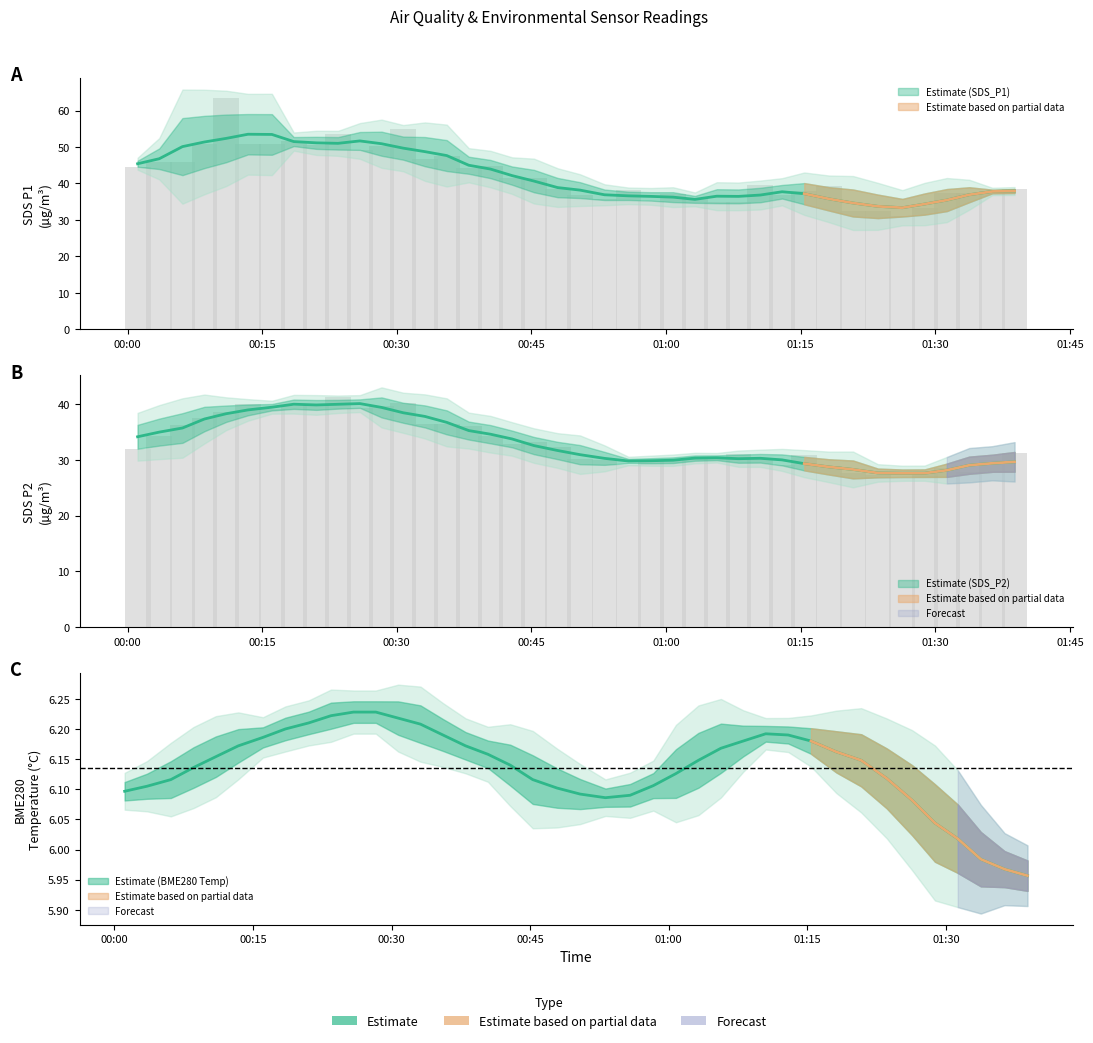

Where does the SDS_P1 series first go above 39?

00:00